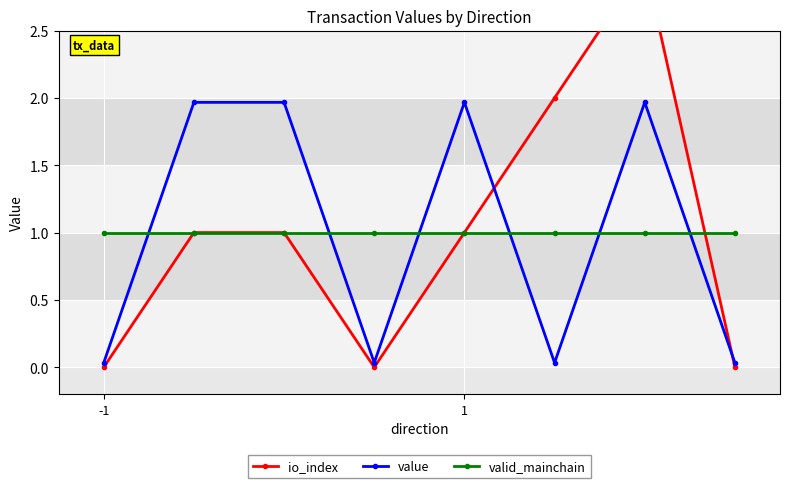

What is the minimum value for valid_mainchain?

1.0